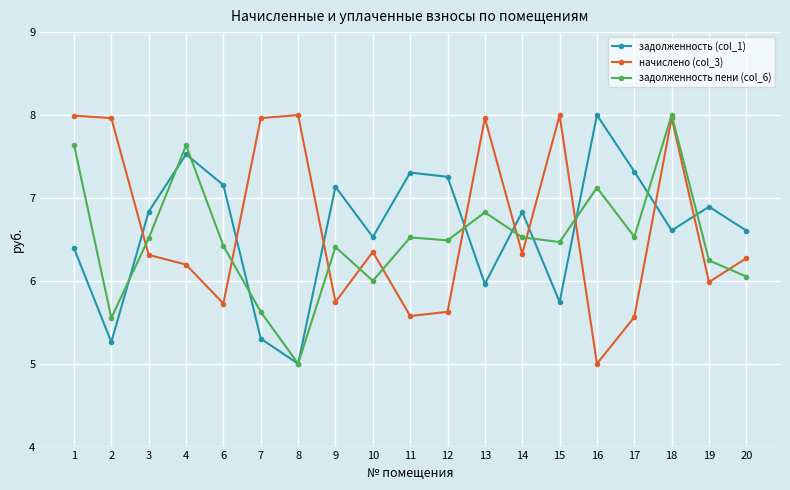

What is the value of the задолженность (col_1) point at the 12th from the left?

6.0